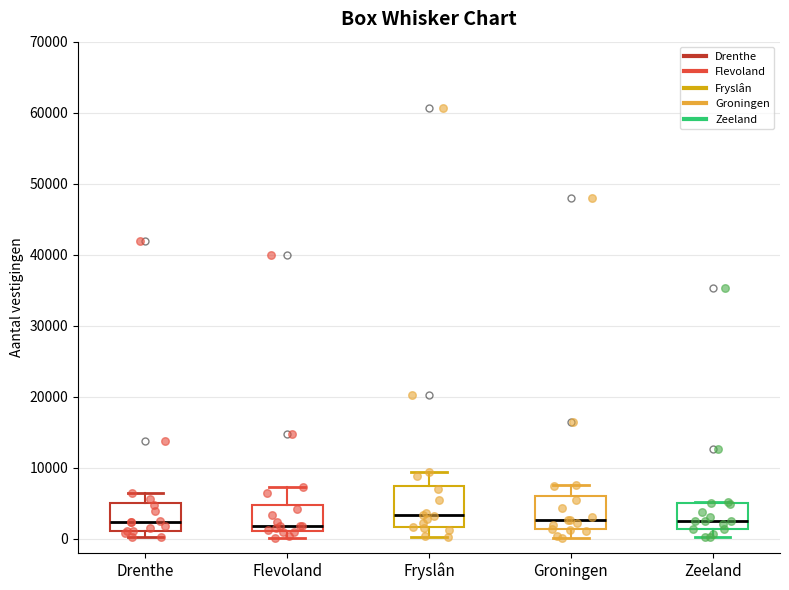

Reading left to right, read every box against the y-axis: the position of its median line, the range the box covers, and the ends of its whiskers. The values are not printed on the chart, so give them approximately, as read against the axis.

Drenthe: median 2000, box 1000 to 5000, whiskers 0 to 6000
Flevoland: median 2000, box 1000 to 5000, whiskers 0 to 7000
Fryslân: median 3000, box 2000 to 7000, whiskers 0 to 9000
Groningen: median 3000, box 1000 to 6000, whiskers 0 to 8000
Zeeland: median 3000, box 1000 to 5000, whiskers 0 to 5000